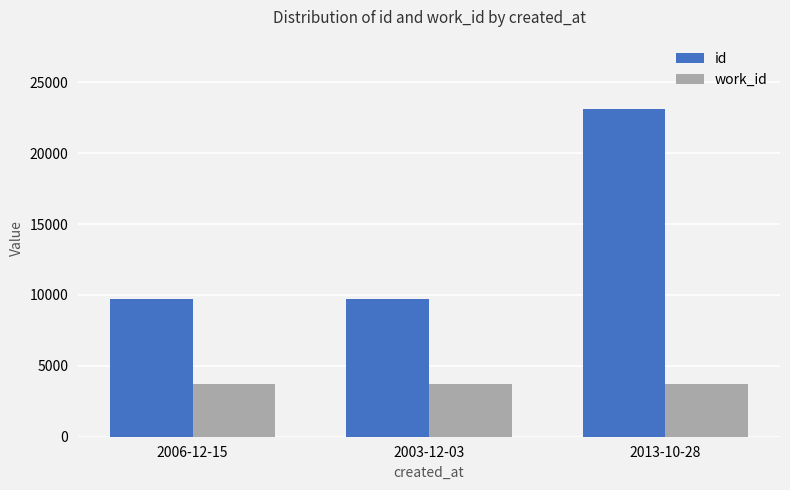

What is the sum of all id values?

42457